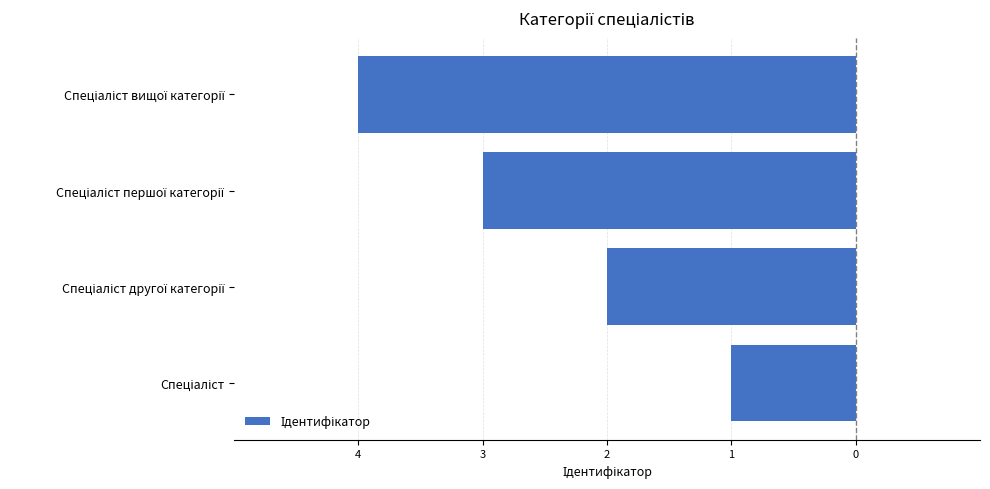

How many data points are less than -2?

2